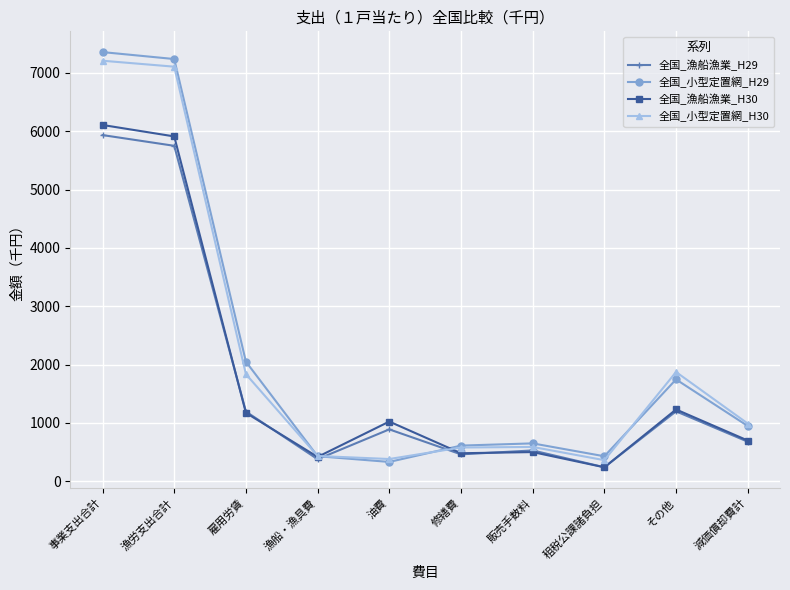

What is the value of the 全国_漁船漁業_H29 point at the 8th from the left?

241